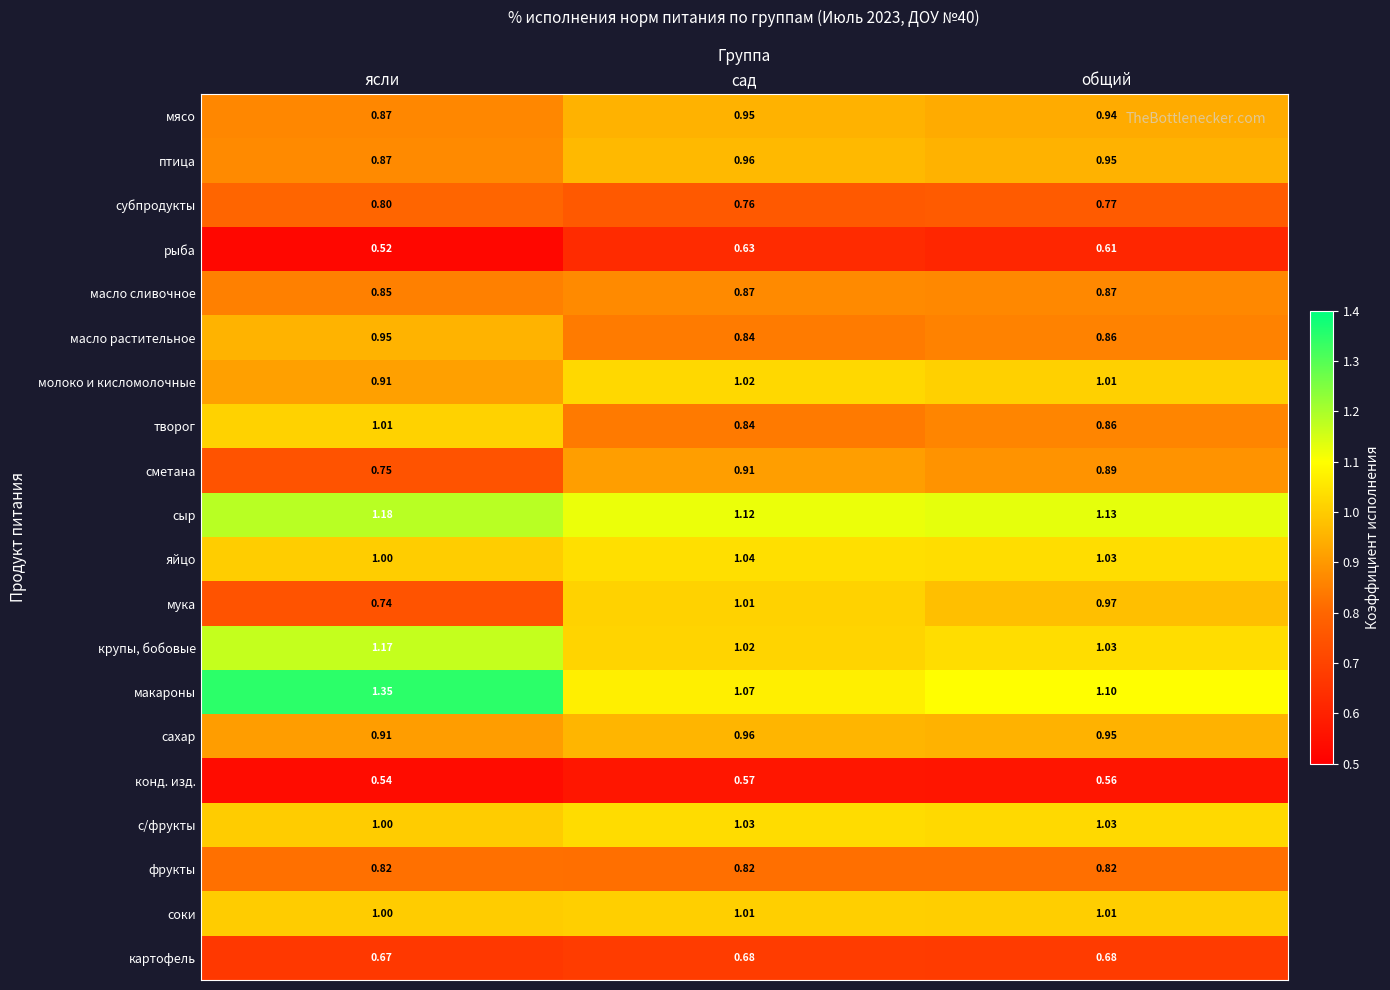

Where is мука nearest to the value 0?

ясли